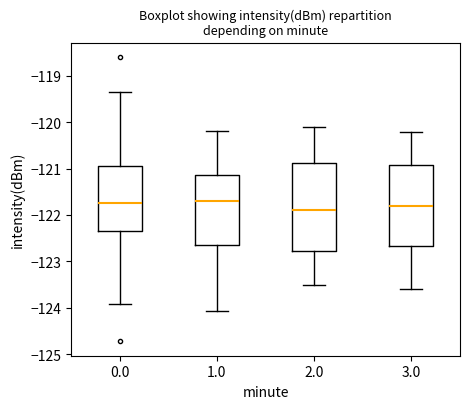

Reading left to right, read every box against the y-axis: the position of its median line, the range the box covers, and the ends of its whiskers. The values are not printed on the chart, so give them approximately, as read against the axis.

0.0: median -121.7, box -122.3 to -120.9, whiskers -123.9 to -119.4
1.0: median -121.7, box -122.6 to -121.1, whiskers -124.1 to -120.2
2.0: median -121.9, box -122.8 to -120.9, whiskers -123.5 to -120.1
3.0: median -121.8, box -122.7 to -120.9, whiskers -123.6 to -120.2